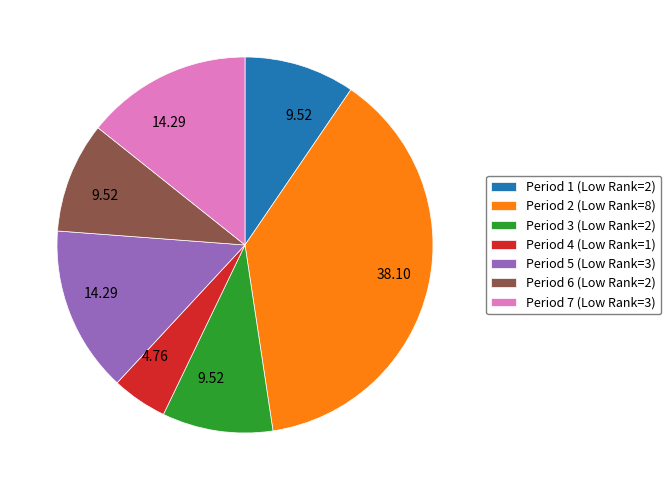

Is there a majority slice in this chart?

No